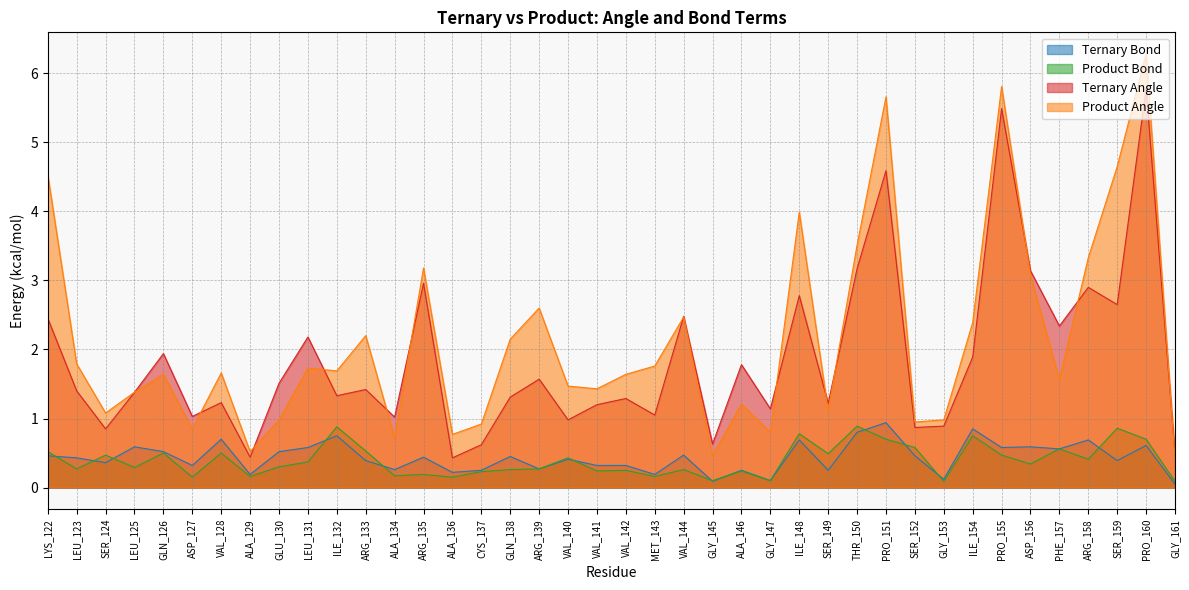

True or false: Ternary Bond and Product Angle intersect in this chart.

False